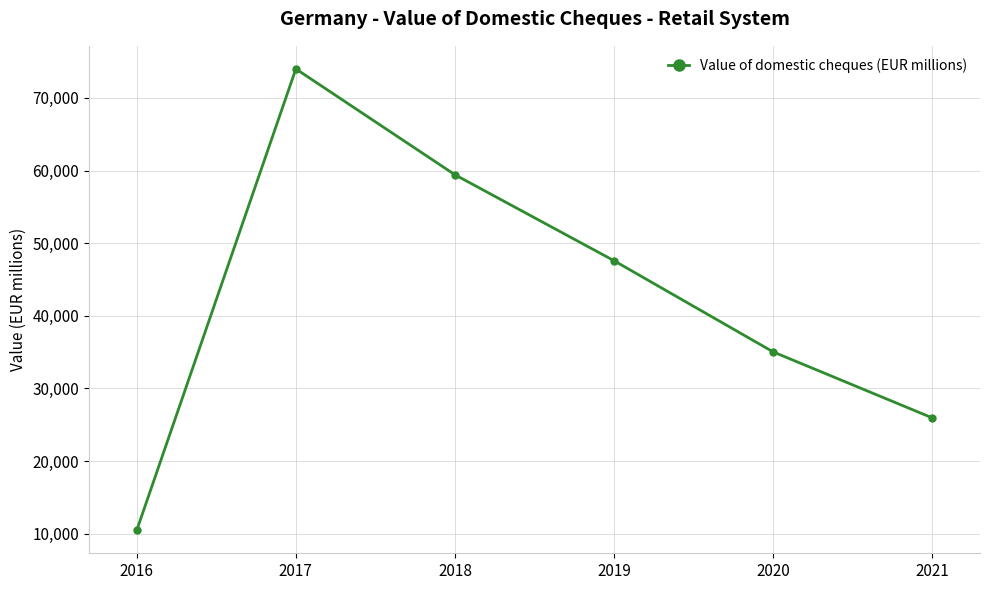

Reading left to right, transcribe all the data shown in this chart.

2016=10482.1	2017=73998.5	2018=59422.5	2019=47585.7	2020=35033.0	2021=25948.4